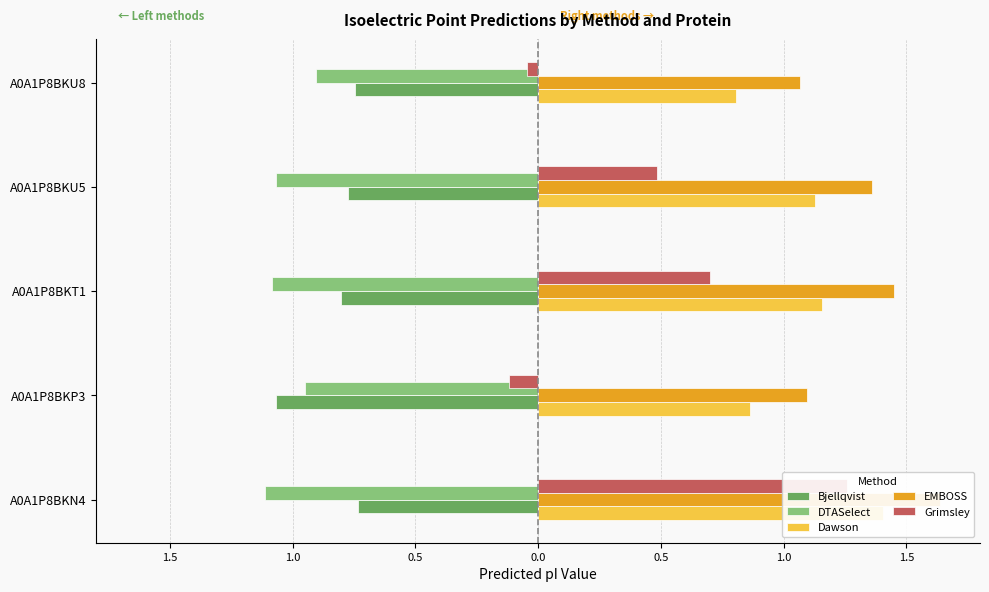

List the series in order of their peak value, highest first.

EMBOSS, Dawson, Grimsley, Bjellqvist, DTASelect